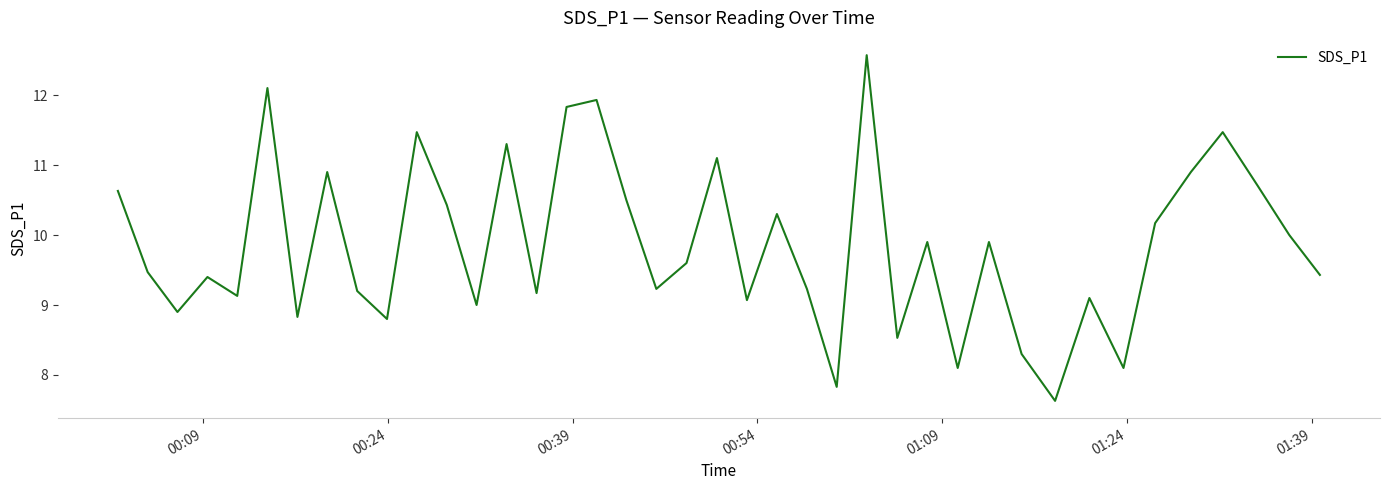

What is the greatest value displayed?

12.6